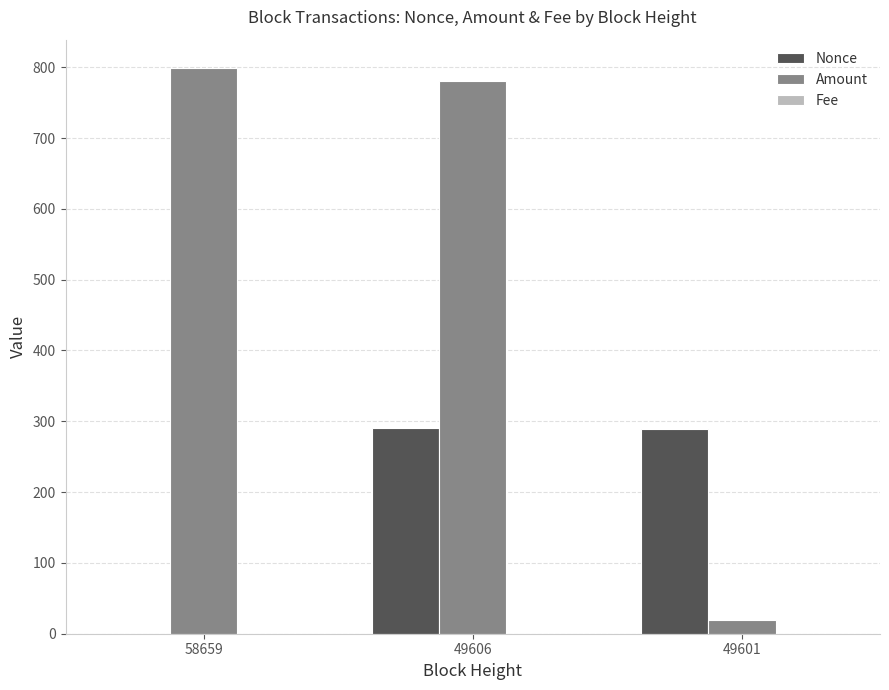

Are the bars horizontal?

No